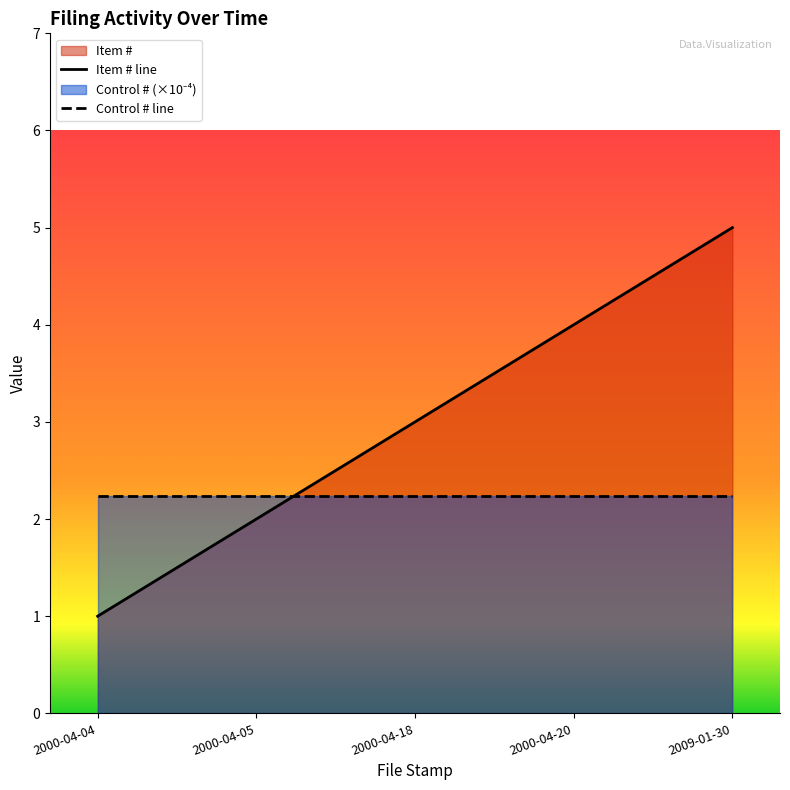

Reading right to left, list all the values displayed in this chart.

Item # line: 2009-01-30=5.0	2000-04-20=4.0	2000-04-18=3.0	2000-04-05=2.0	2000-04-04=1.0
Control # line: 2009-01-30=2.2	2000-04-20=2.2	2000-04-18=2.2	2000-04-05=2.2	2000-04-04=2.2